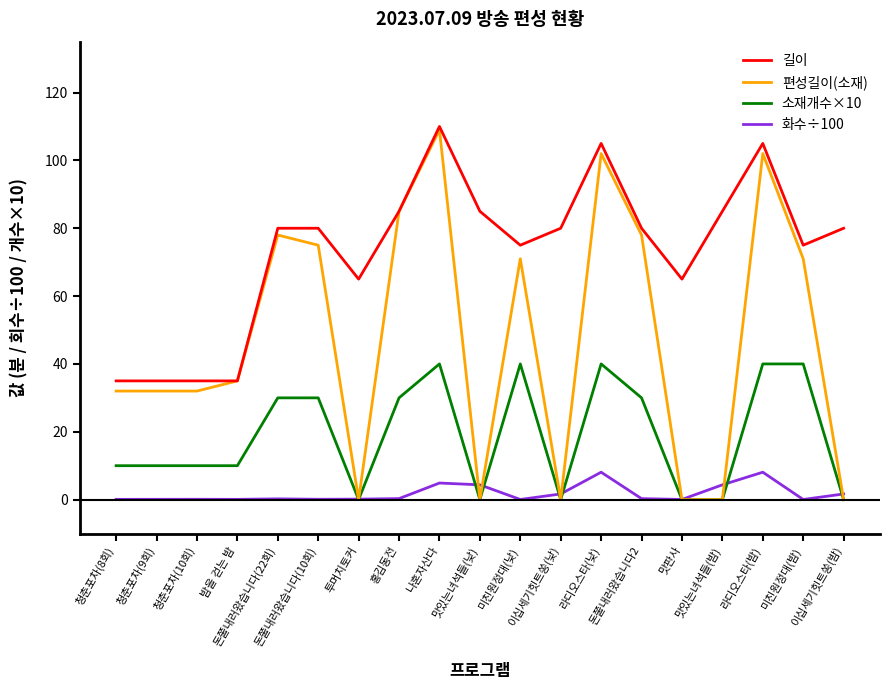

Which series has the widest spread of values?

편성길이(소재)